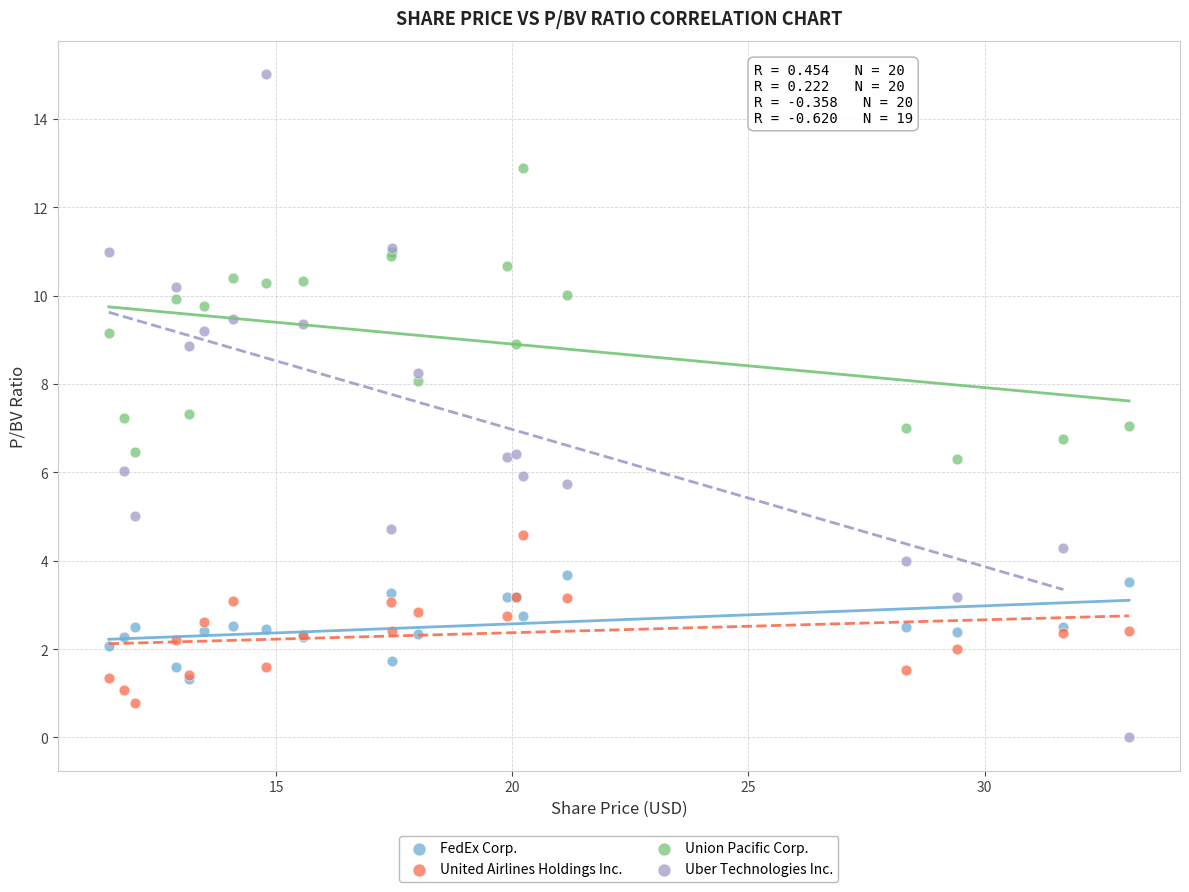

Which series contains the lowest Y value?

Uber Technologies Inc.